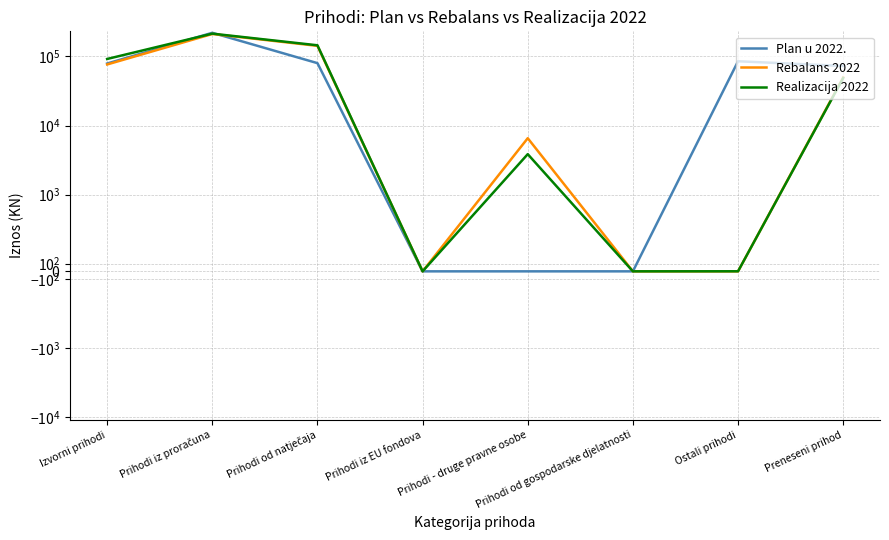

List the series in order of their overall mean, highest first.

Plan u 2022., Realizacija 2022, Rebalans 2022